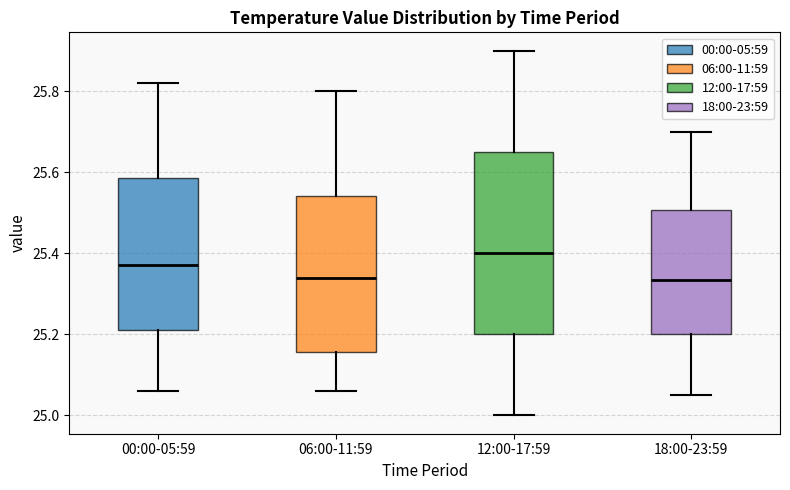

Which box is the tallest, from its lower edge to its upper edge?

12:00-17:59